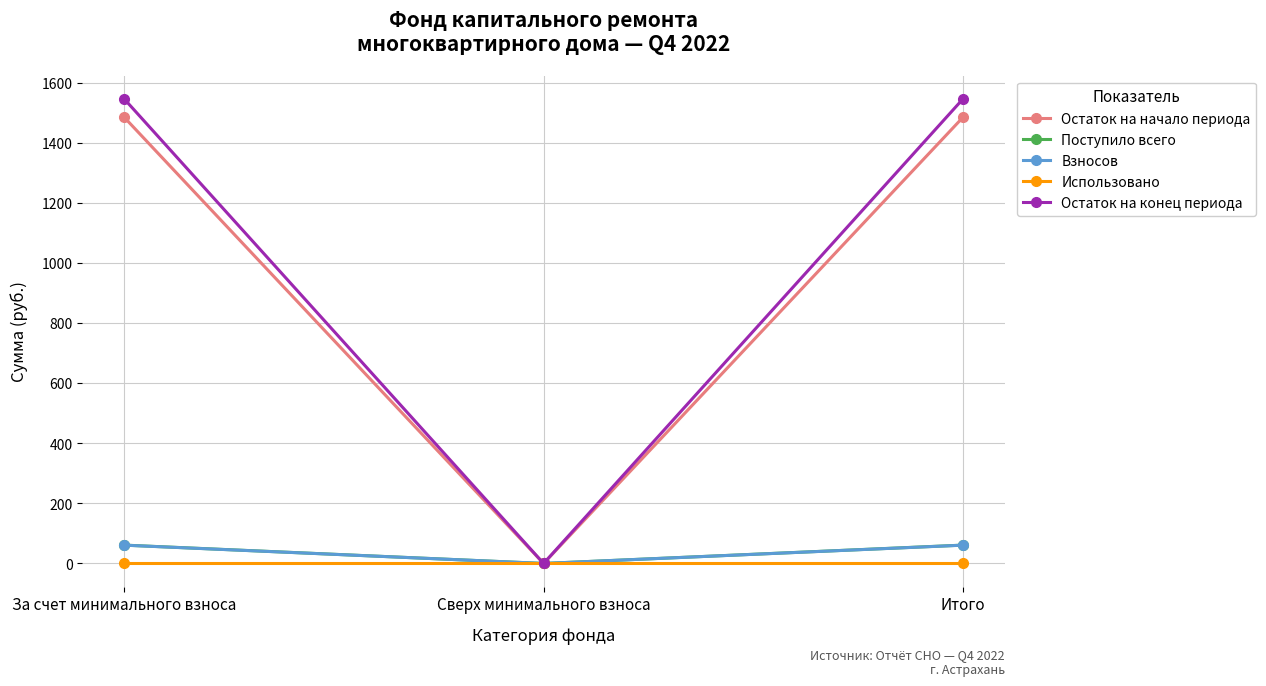

The value of Остаток на начало периода at Сверх минимального взноса is 652.1. True or false?

False